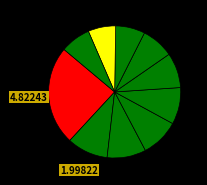

How many segments does this pie chart have?

10